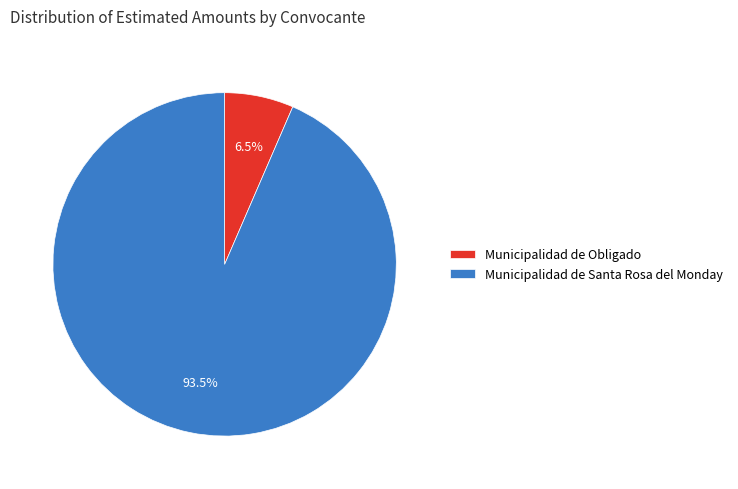

Does Municipalidad de Santa Rosa del Monday account for over 50% of the chart?

Yes